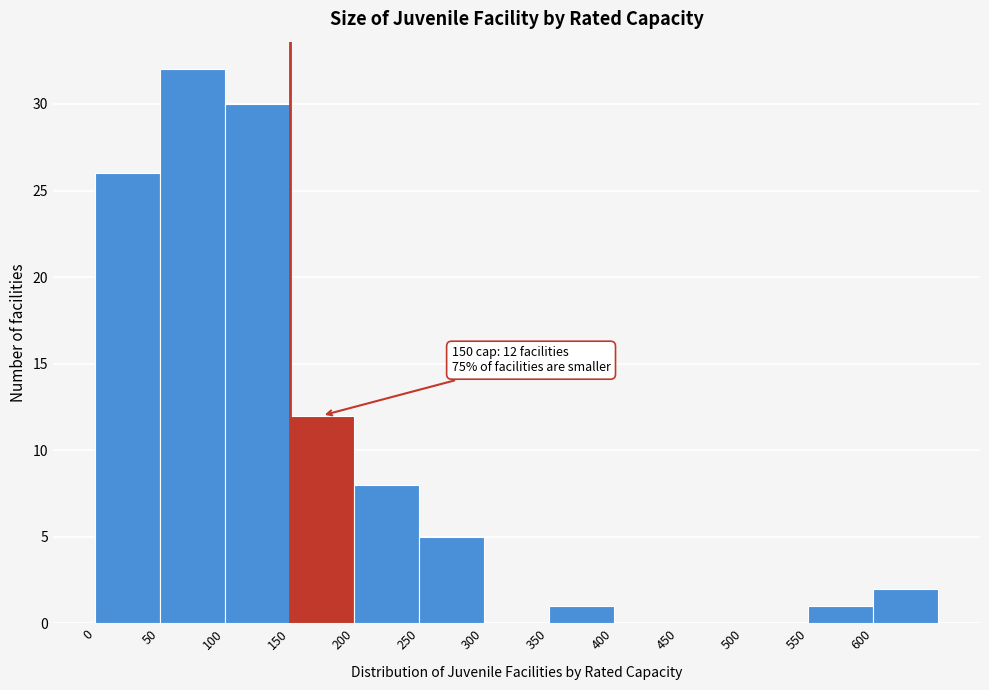

Over which range of the x-axis is the bar tallest?

50 to 100